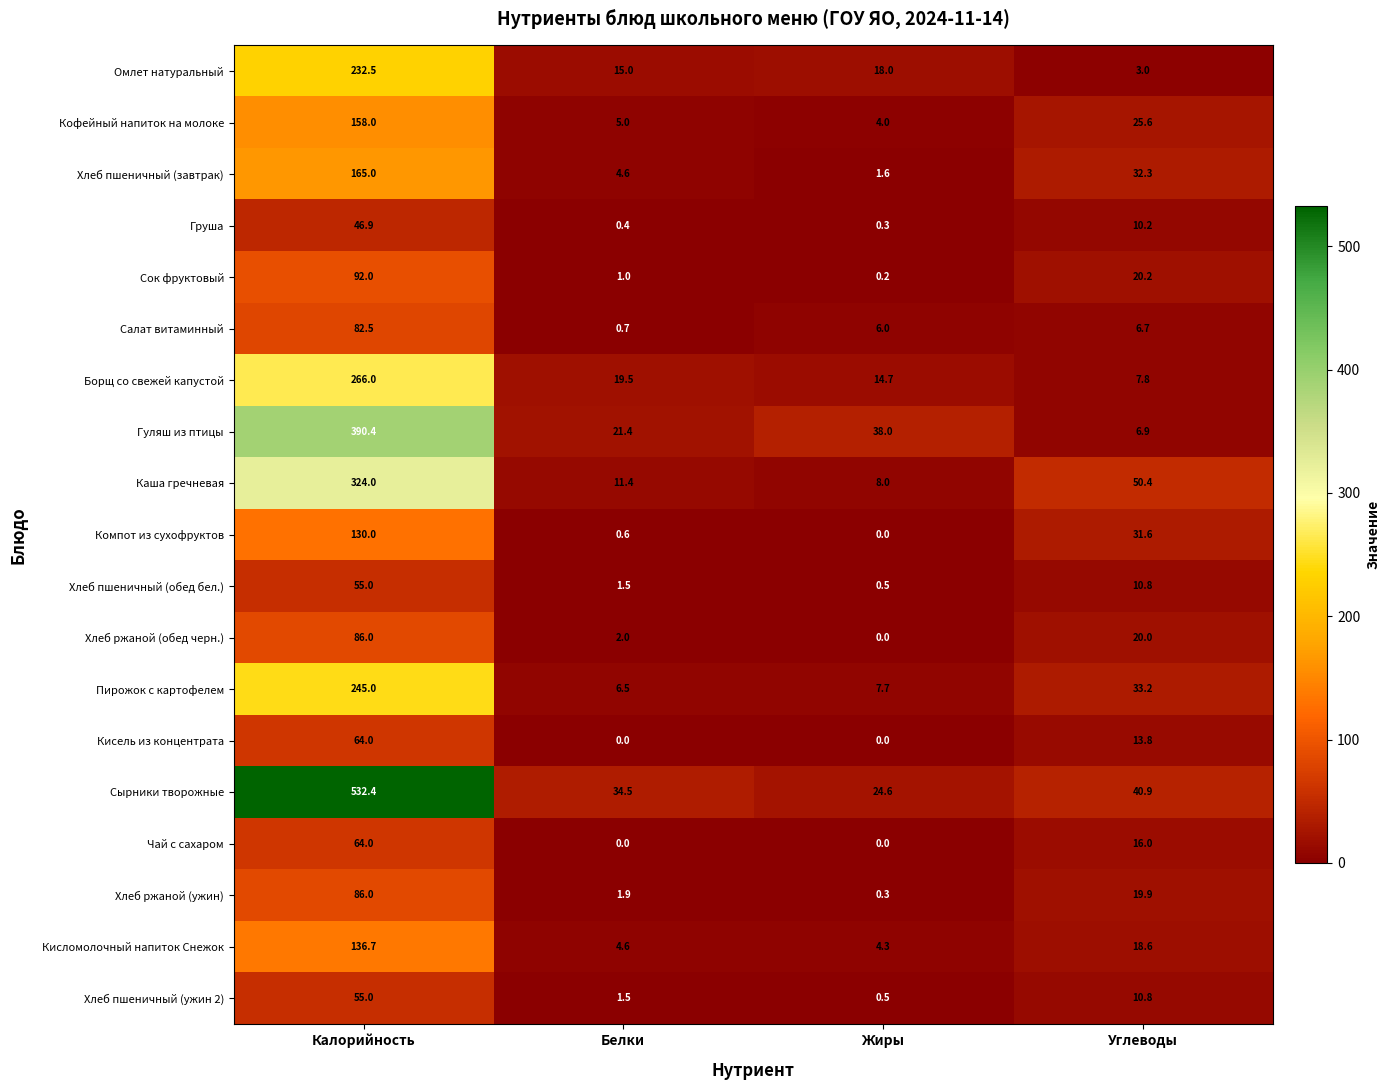

Is it true that Каша гречневая equals 11.4 at Белки?

True